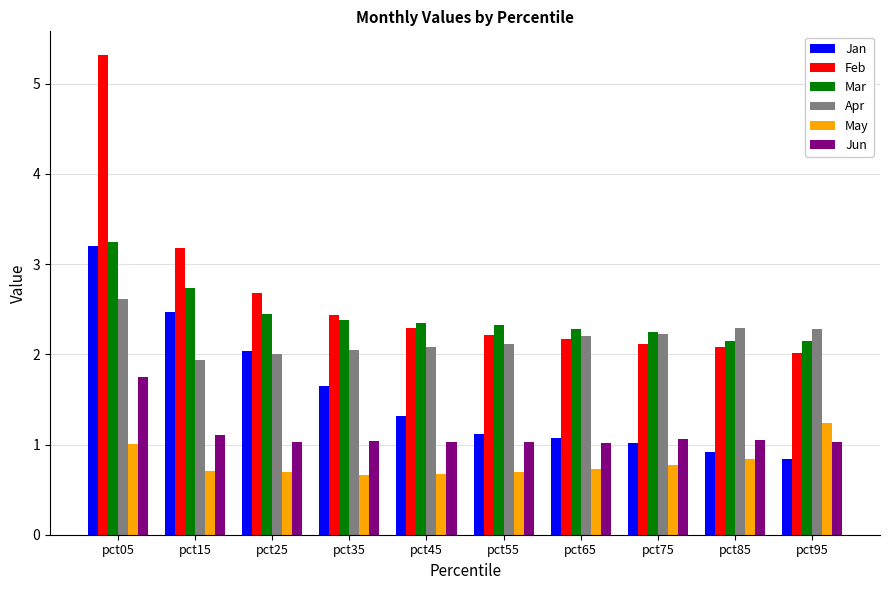

What are all the series names shown in the legend?

Jan, Feb, Mar, Apr, May, Jun